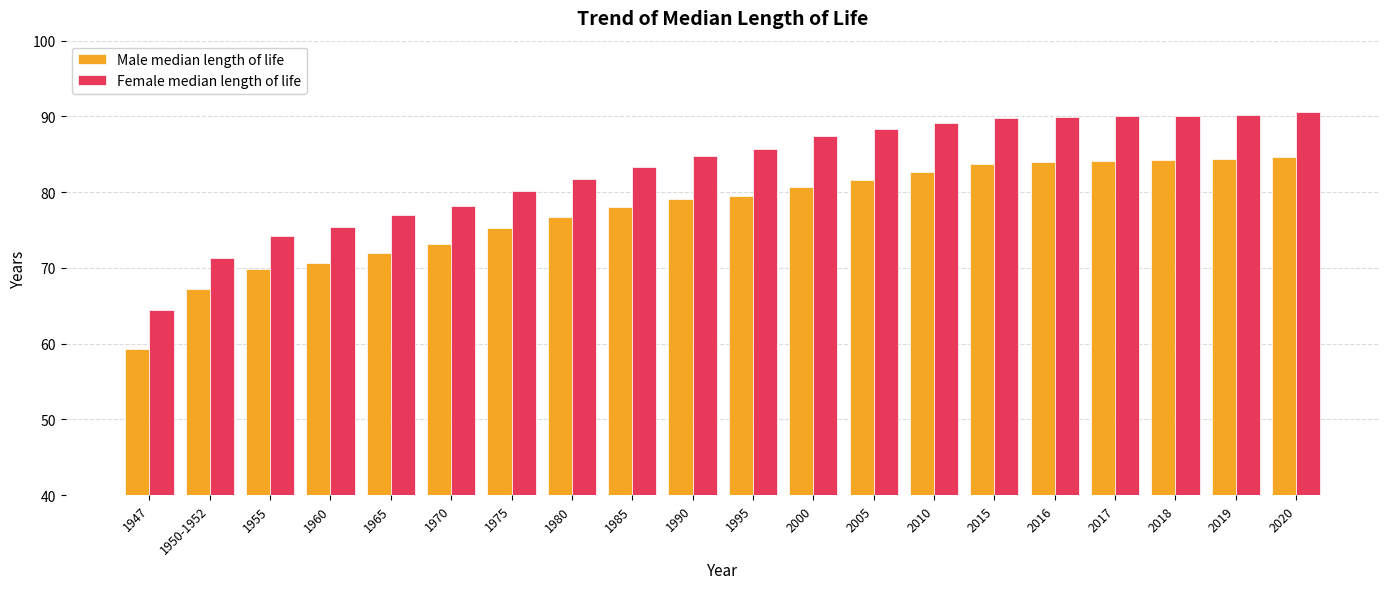

What is the spread (max minus min) of values at 1970?

5.1